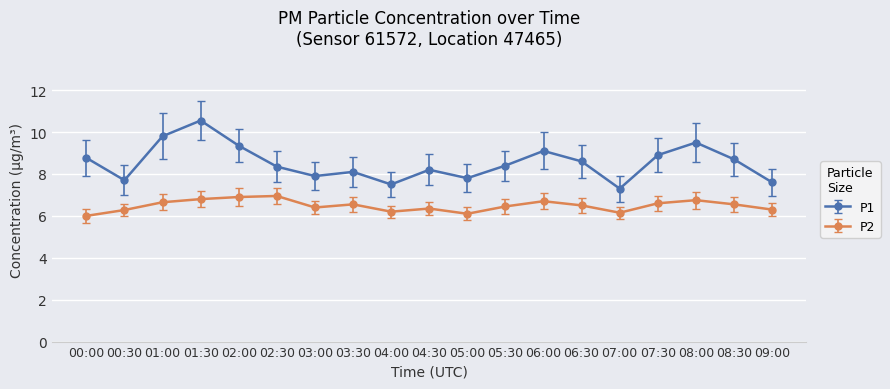

How many lines are shown in the chart?

2